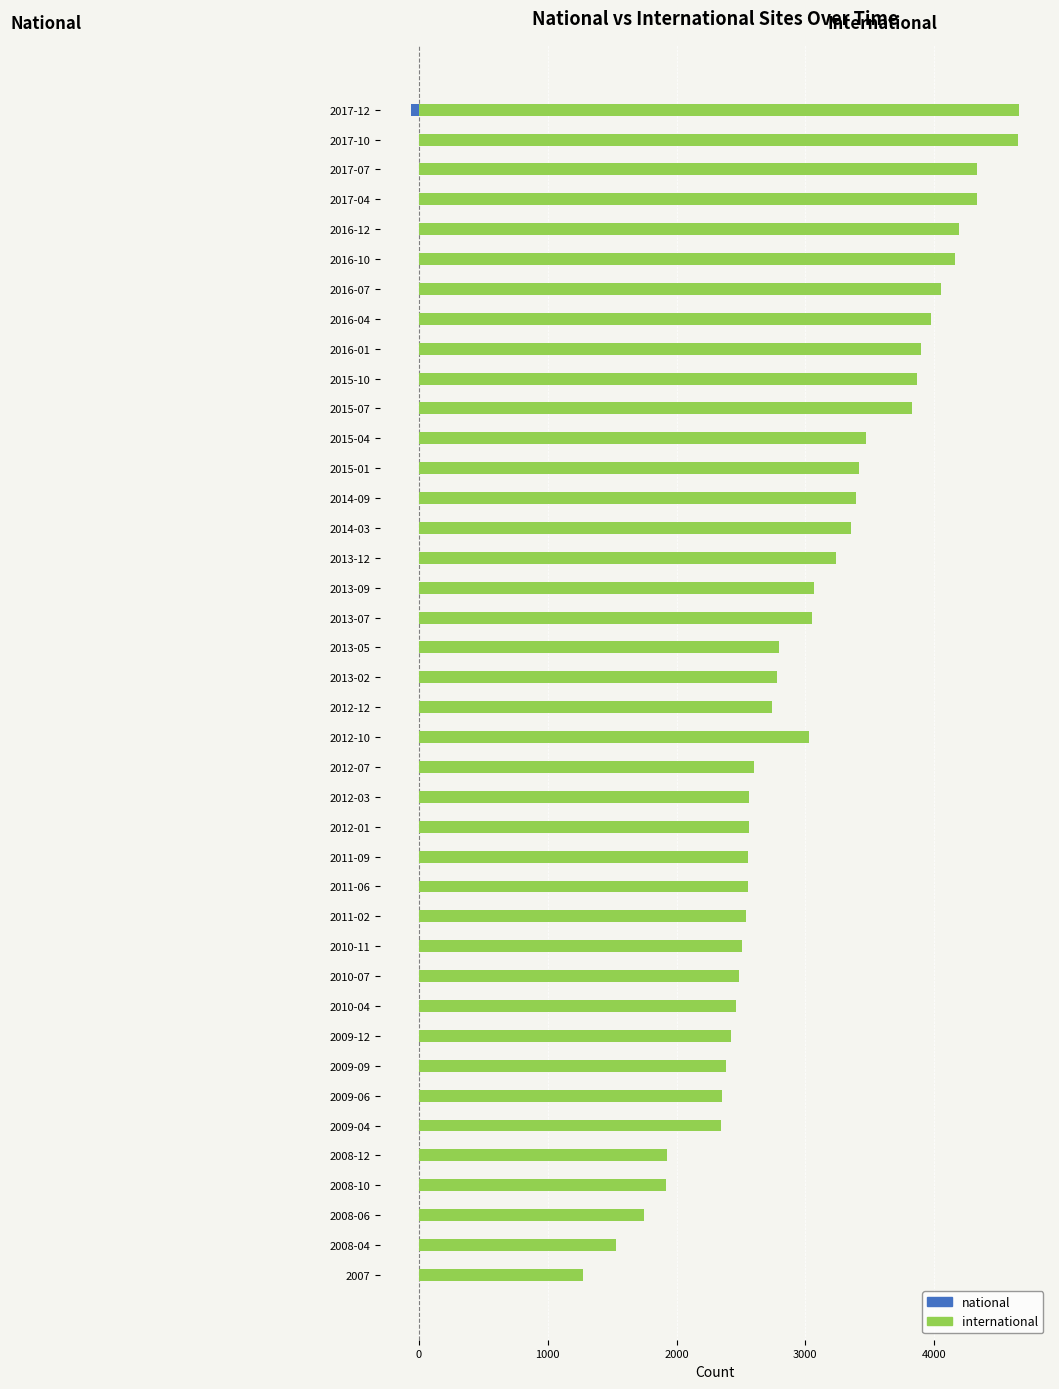

What is the average value of the national series?

-3